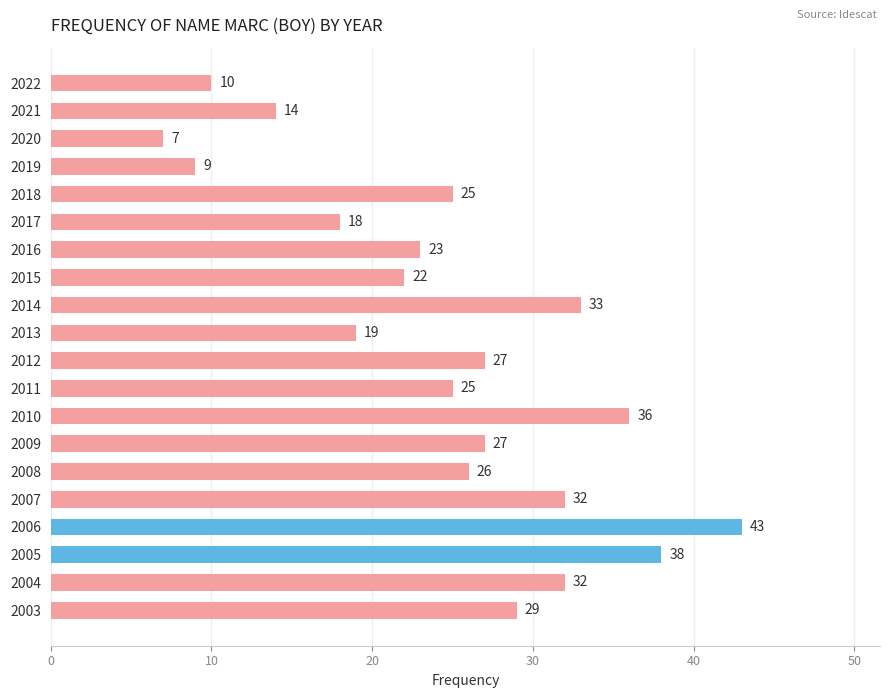

At which category does the chart reach its minimum across all series?

2020